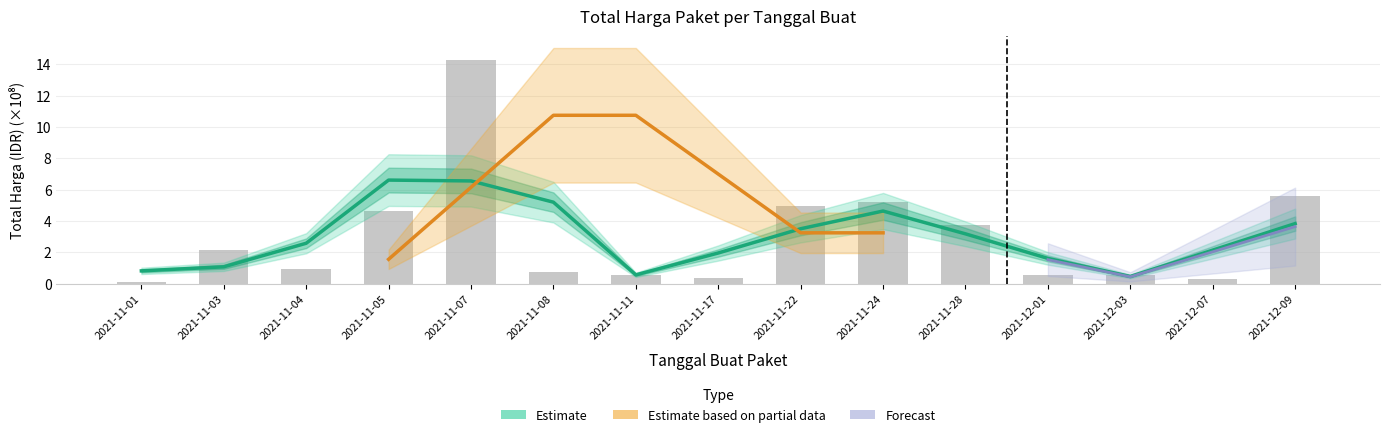

What is the value of the 10th bar from the left?

5.2